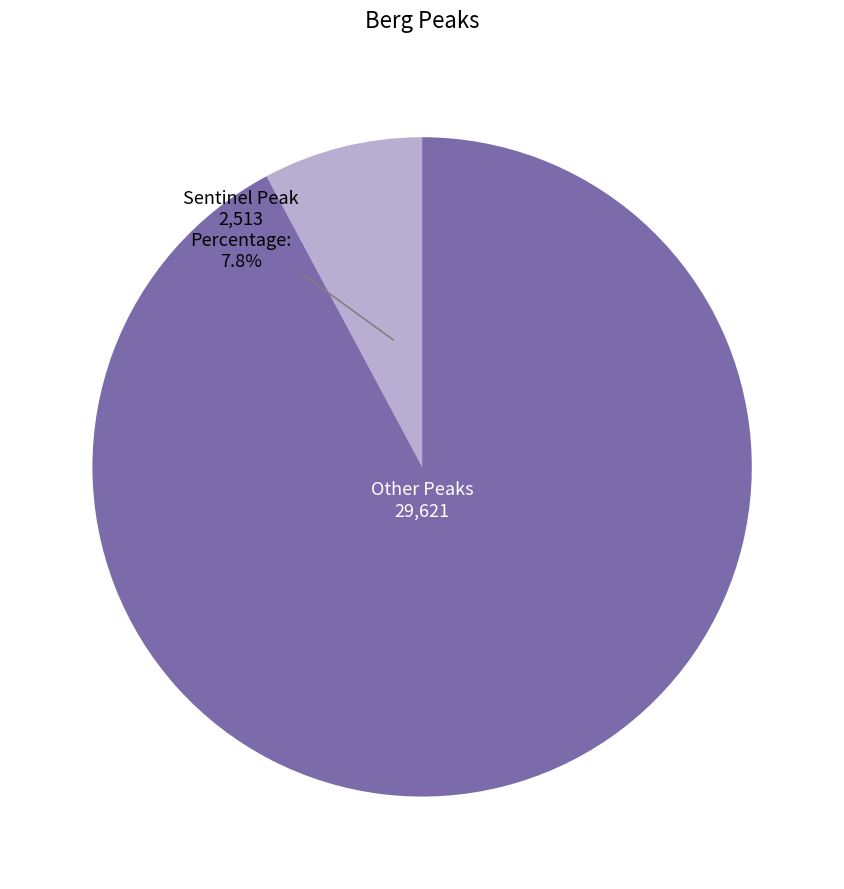

Which slice is the smallest?

Sentinel Peak